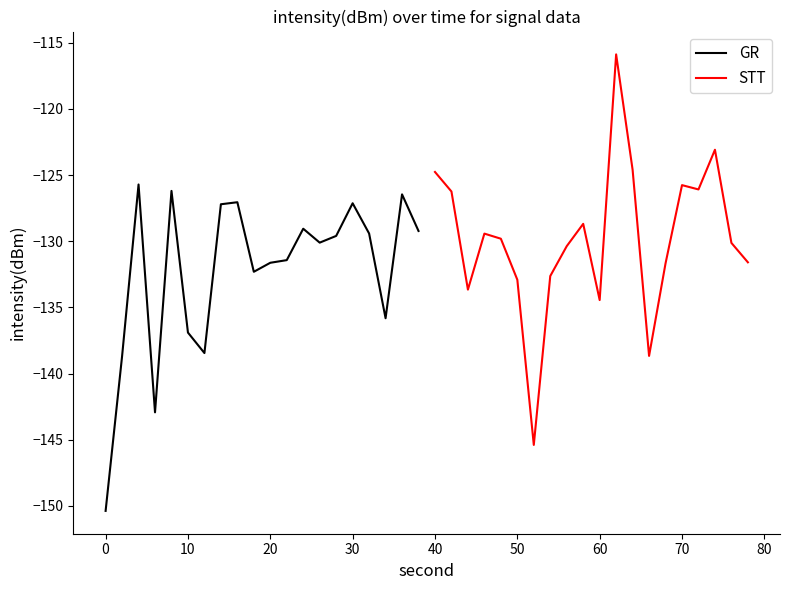

What is the highest value of the GR series?

-125.7